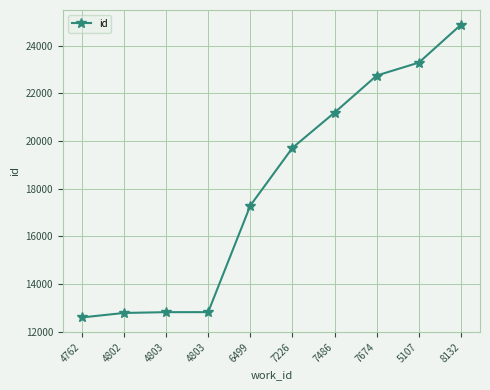

Which label corresponds to the largest value in the chart?

8132